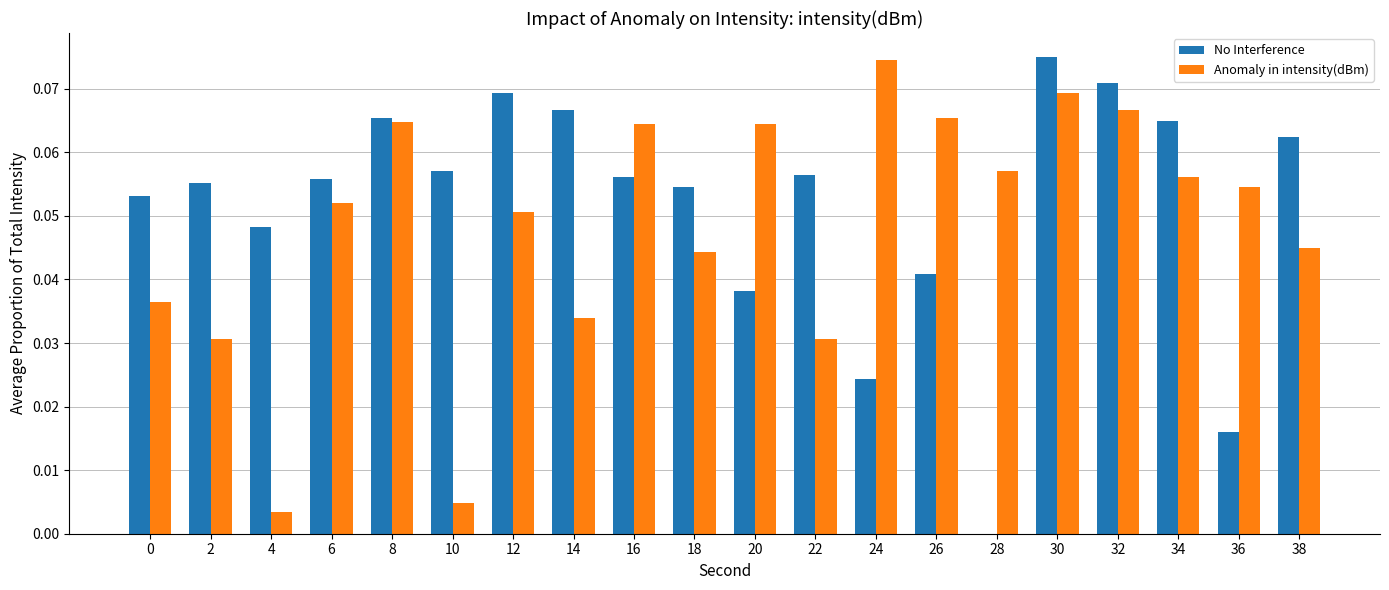

How many groups of bars are there?

20